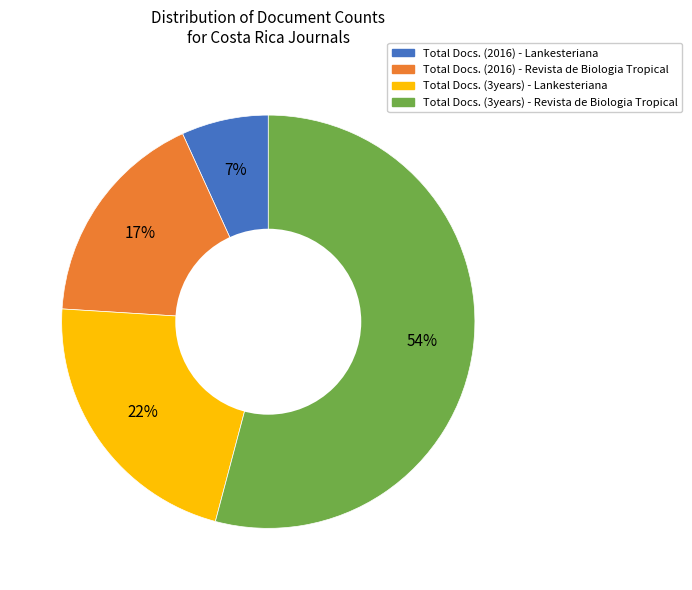

The Total Docs. (3years) - Lankesteriana slice represents 12% of the pie. True or false?

False